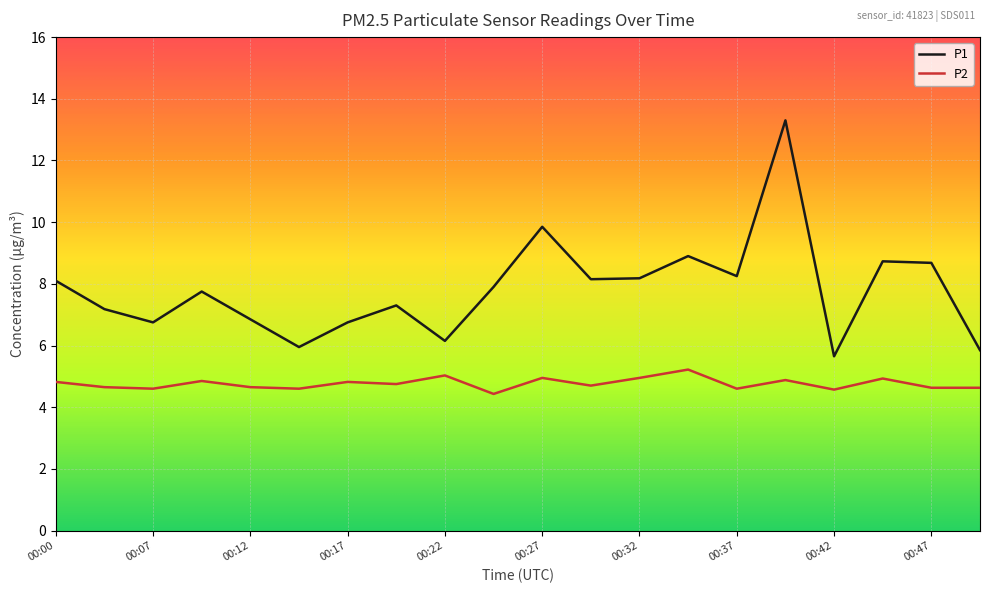

What is the minimum value for P1?

5.7